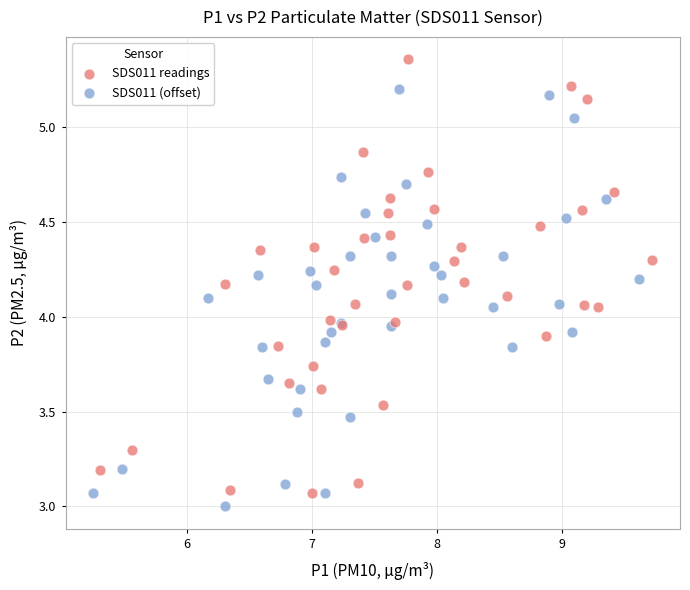

Which series has the largest Y range (max minus min)?

SDS011 readings